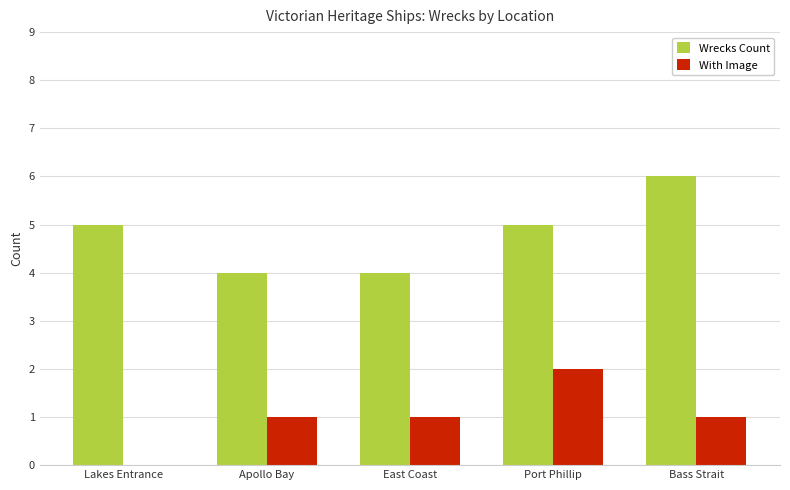

How many categories are shown in the chart?

5